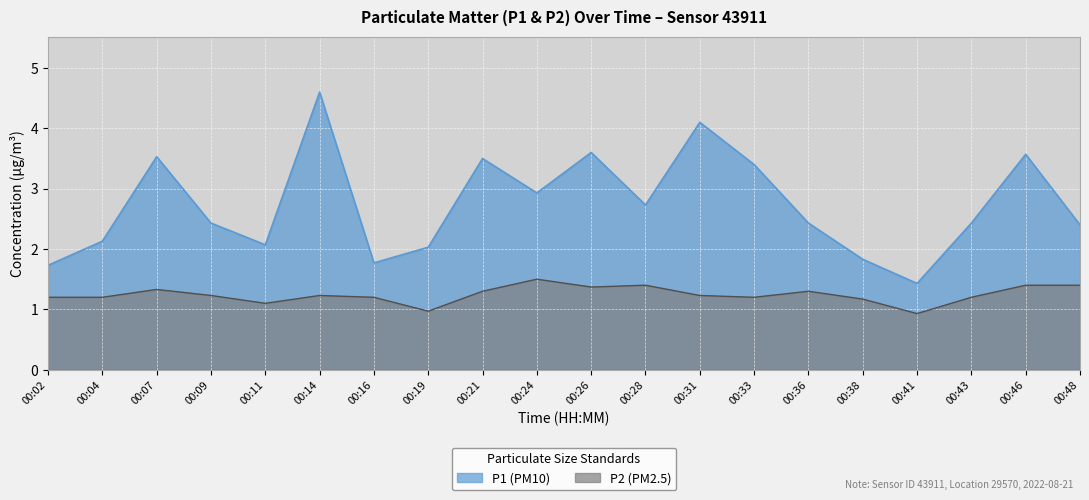

True or false: P1 and P2 intersect in this chart.

False